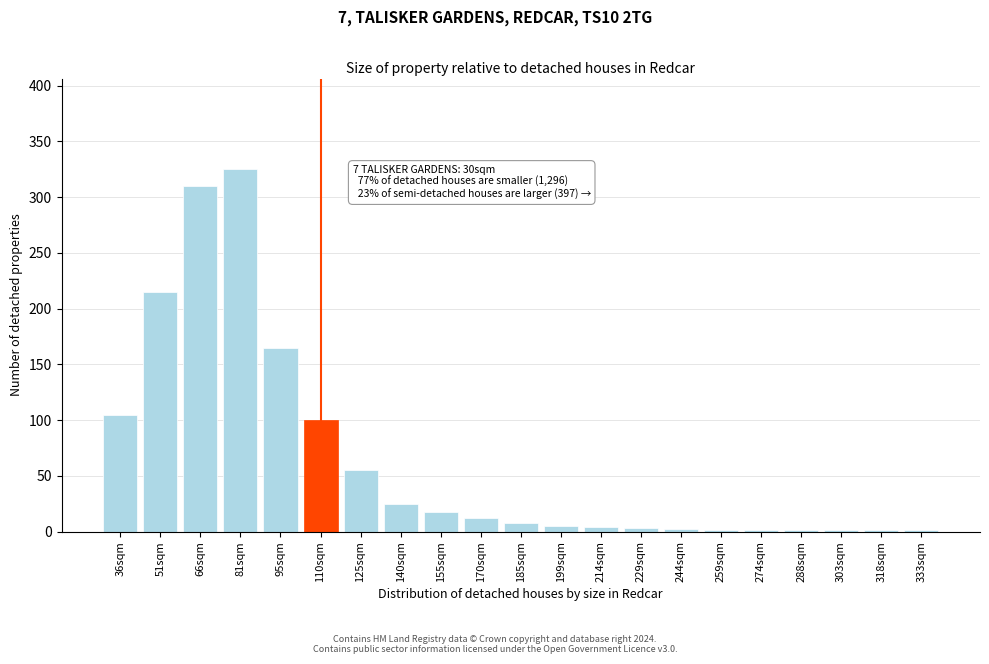

What is the sum of all values?

1358